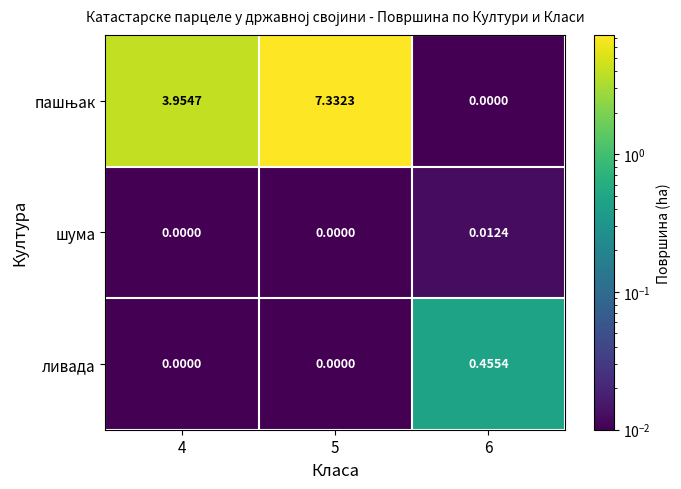

How many data points in ливада are above 0?

1